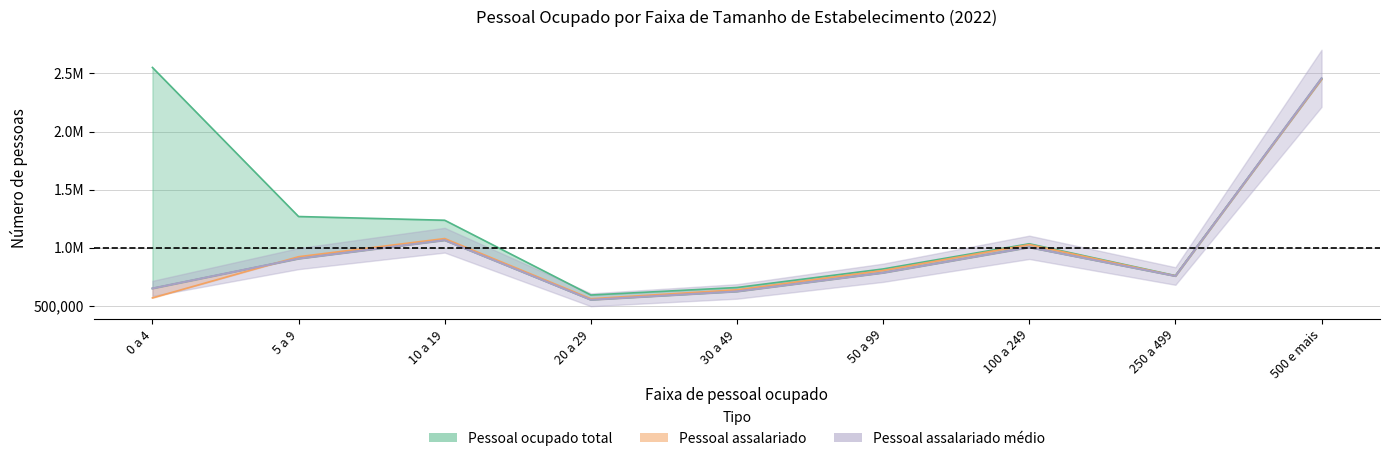

Which series changed the most between 20 a 29 and 250 a 499?

Pessoal assalariado medio